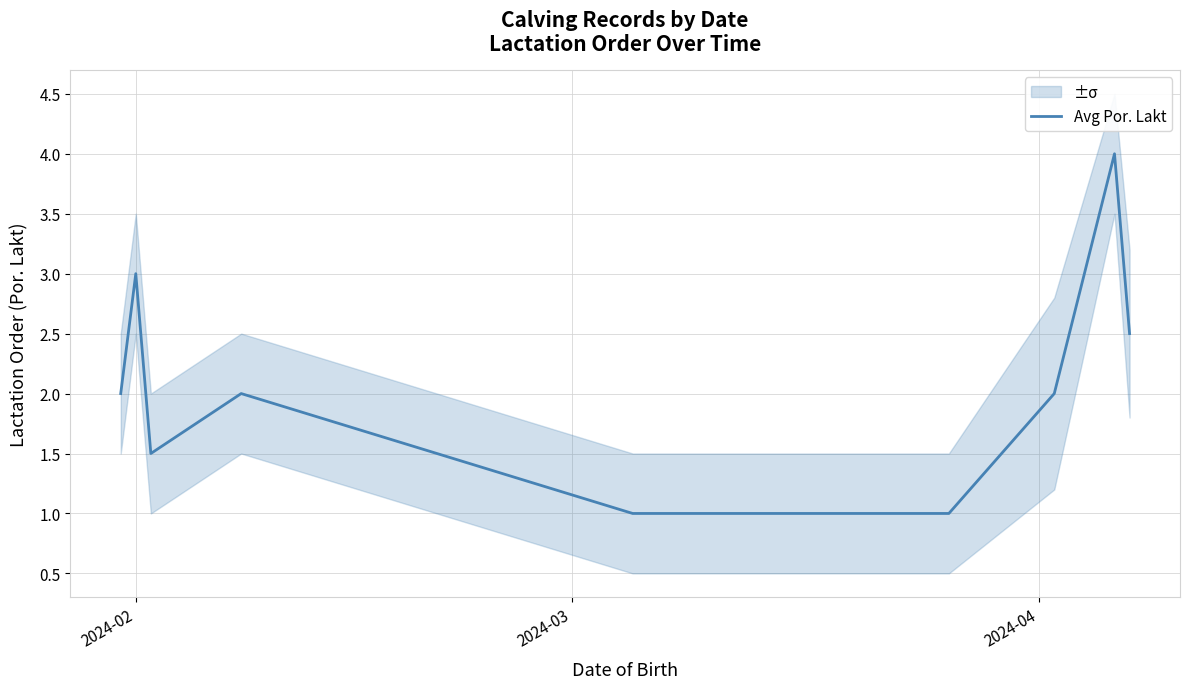

What is the value of the 13th point from the left?

1.0